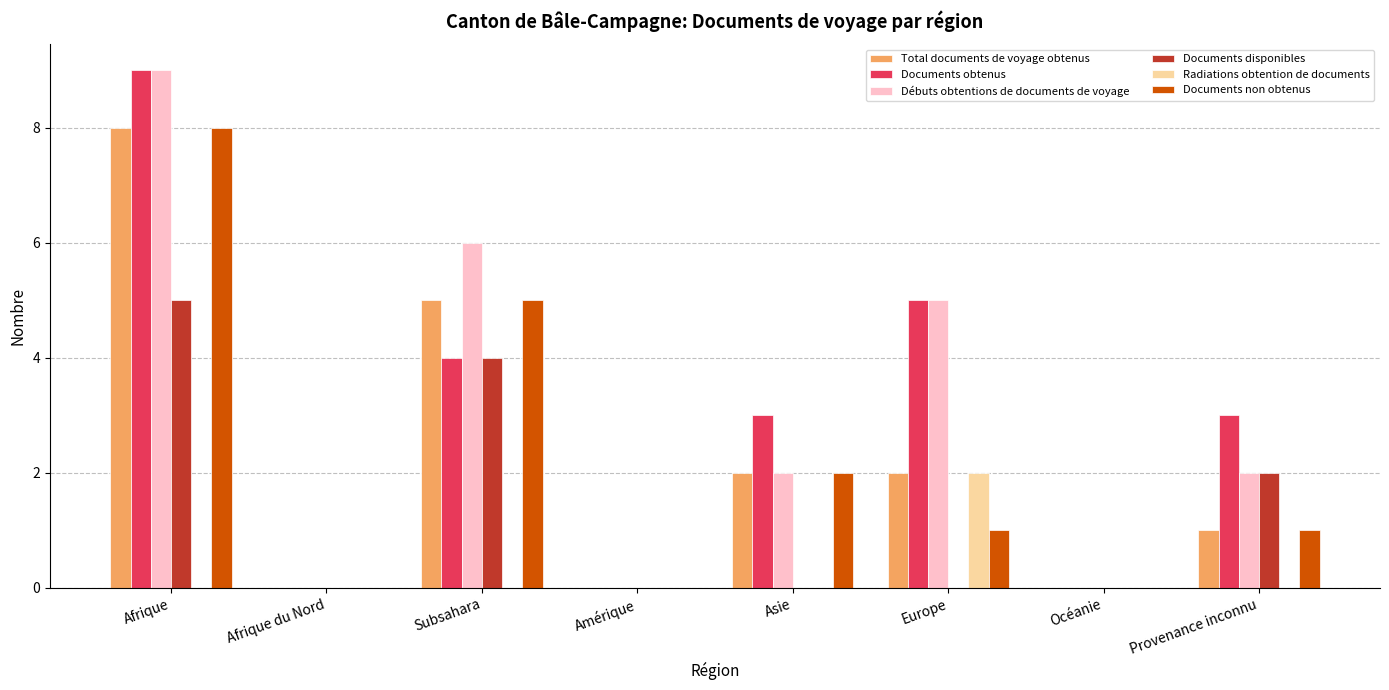

What is the maximum value shown in the chart?

9